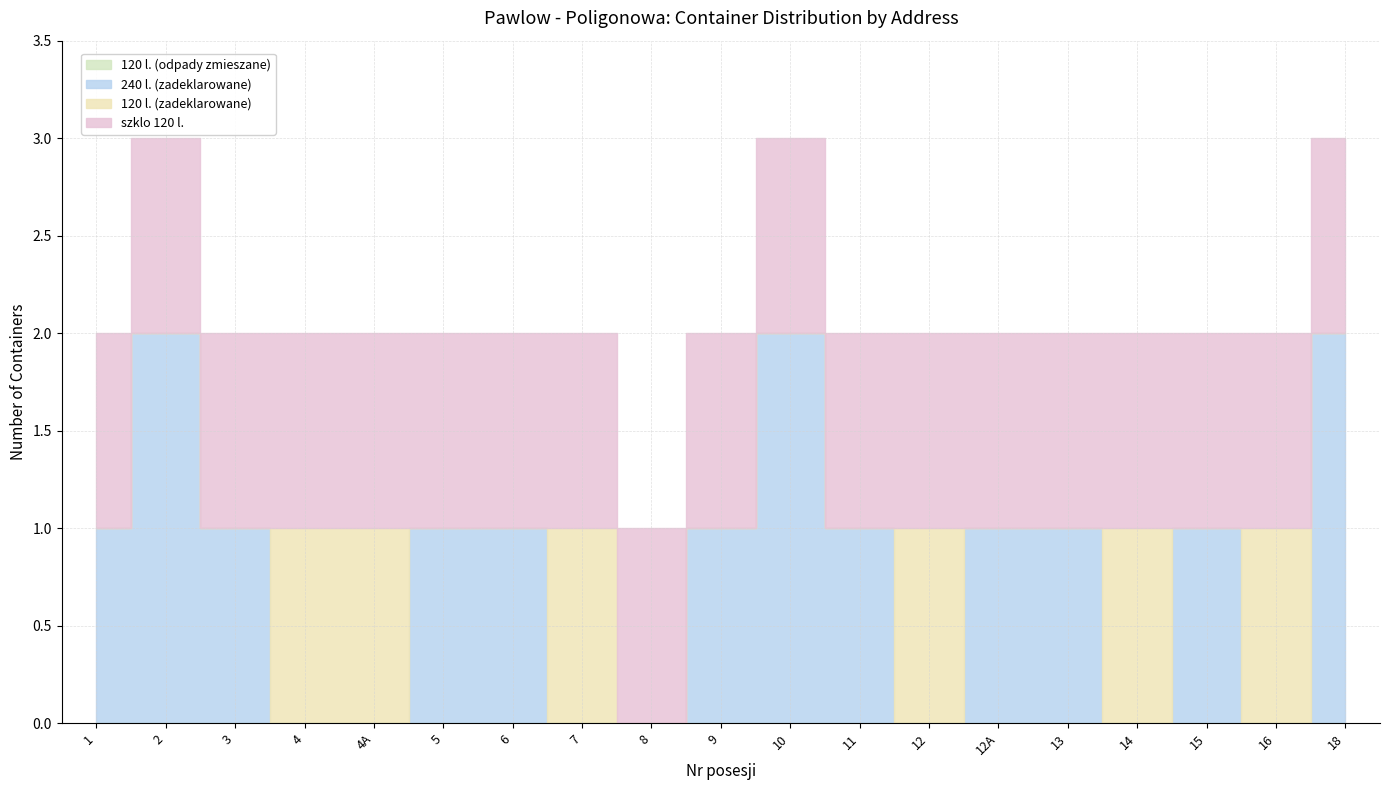

How many values in the 240 l. (zadeklarowane) series exceed 1?

3